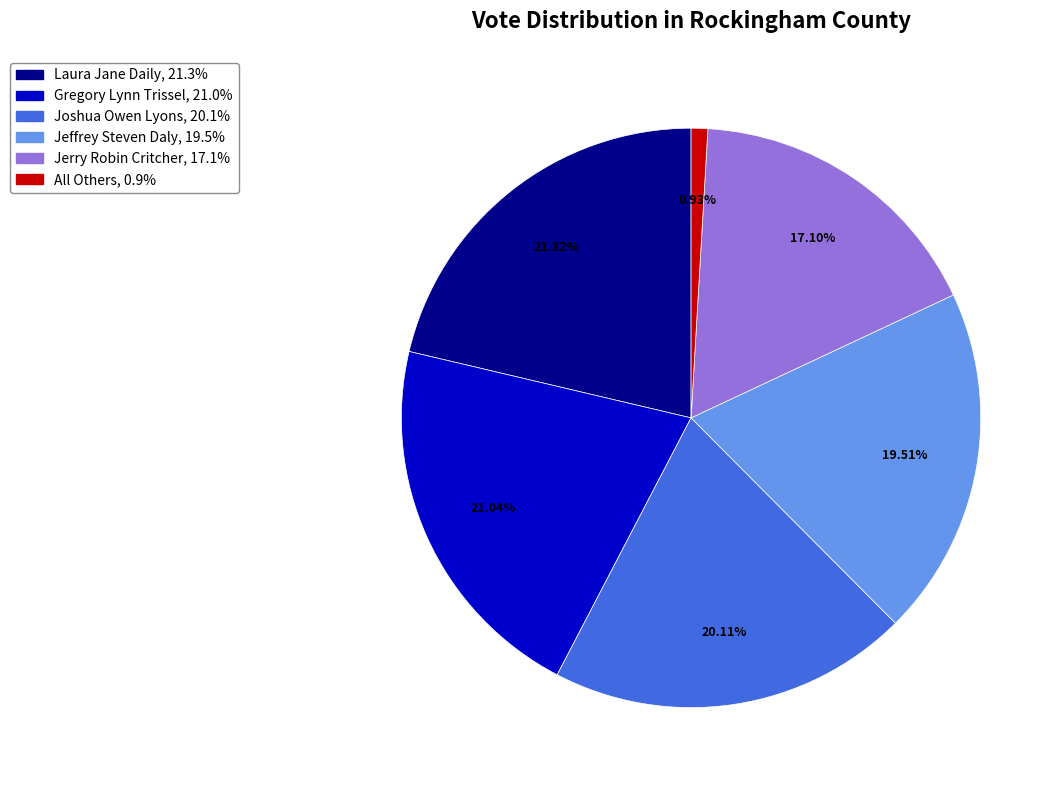

What percentage is the Laura Jane Daily slice, to the nearest percent?

21%